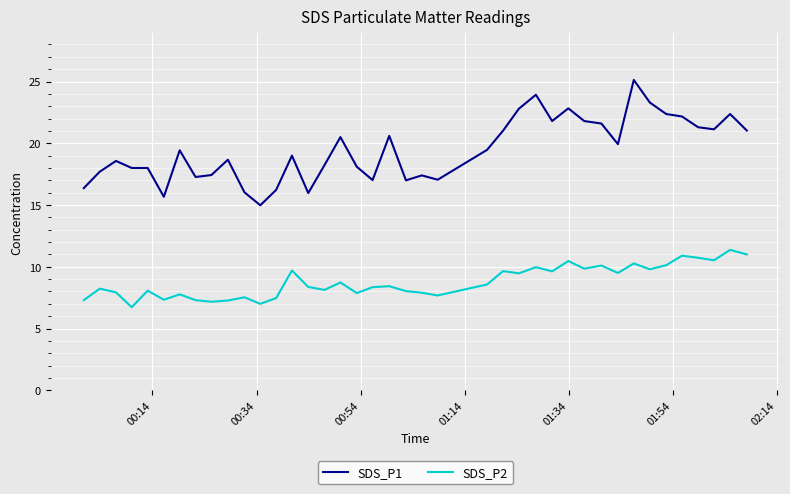

True or false: SDS_P1 has more than 2 interior local peaks.

True